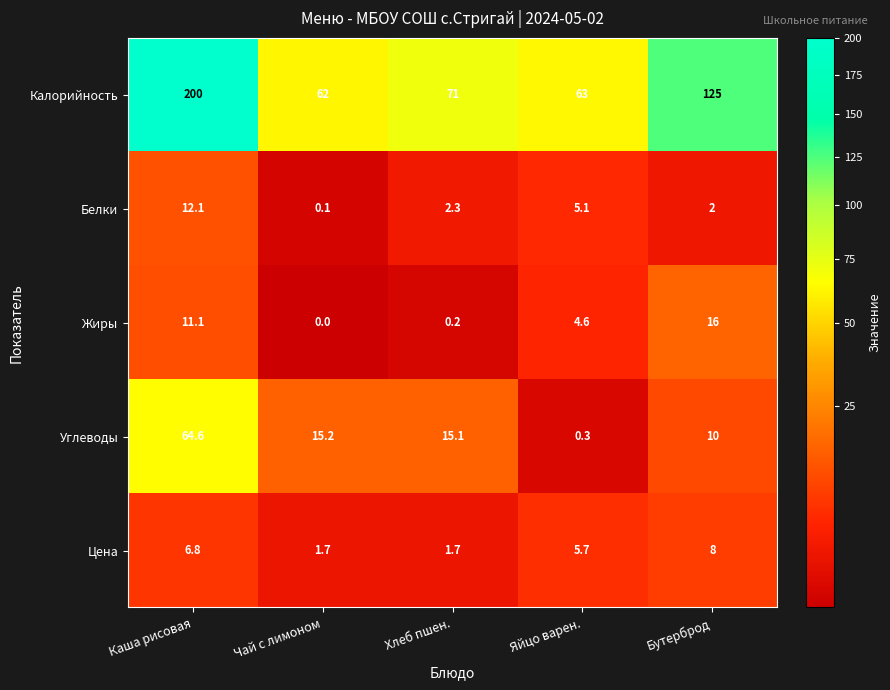

List the series in order of their peak value, lowest first.

Цена, Белки, Жиры, Углеводы, Калорийность